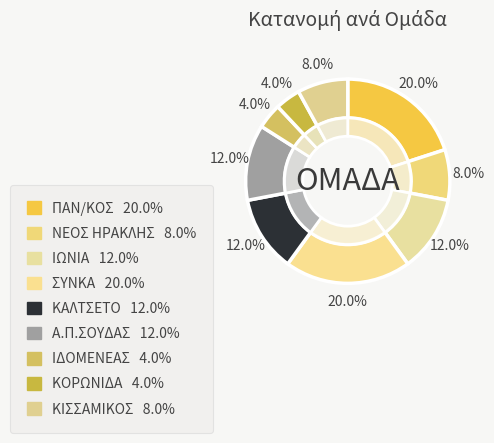

How many slices are in this pie chart?

9